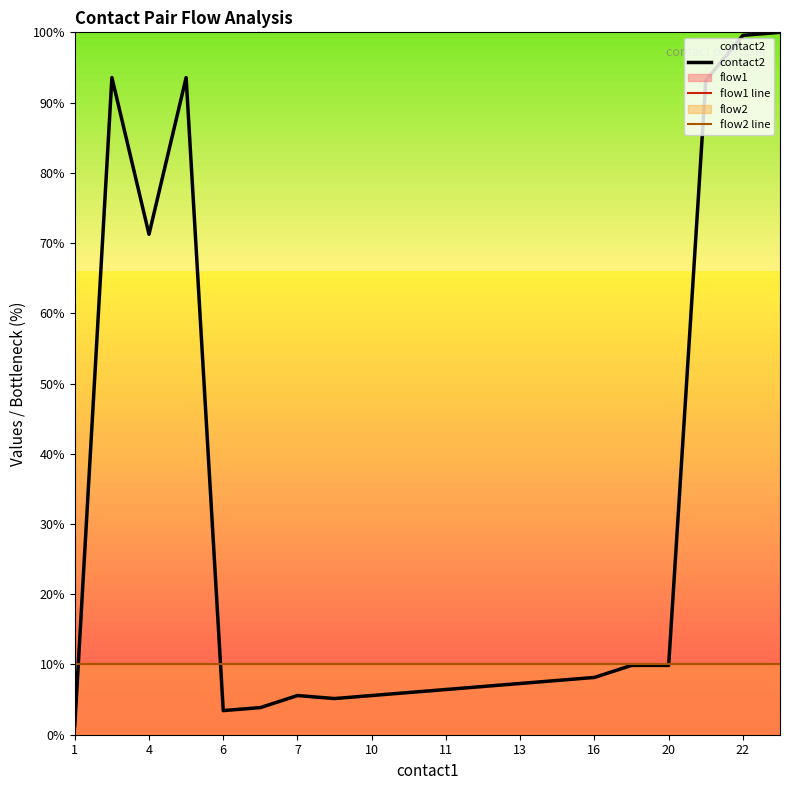

Reading right to left, list all the values displayed in this chart.

contact2: 100.0	99.6	93.1	9.9	9.9	8.2	7.7	7.3	6.9	6.4	6.0	5.6	5.2	5.6	3.9	3.4	93.6	71.2	93.6	1.3
flow1 line: 10.0	10.0	10.0	10.0	10.0	10.0	10.0	10.0	10.0	10.0	10.0	10.0	10.0	10.0	10.0	10.0	10.0	10.0	10.0	10.0
flow2 line: 10.0	10.0	10.0	10.0	10.0	10.0	10.0	10.0	10.0	10.0	10.0	10.0	10.0	10.0	10.0	10.0	10.0	10.0	10.0	10.0